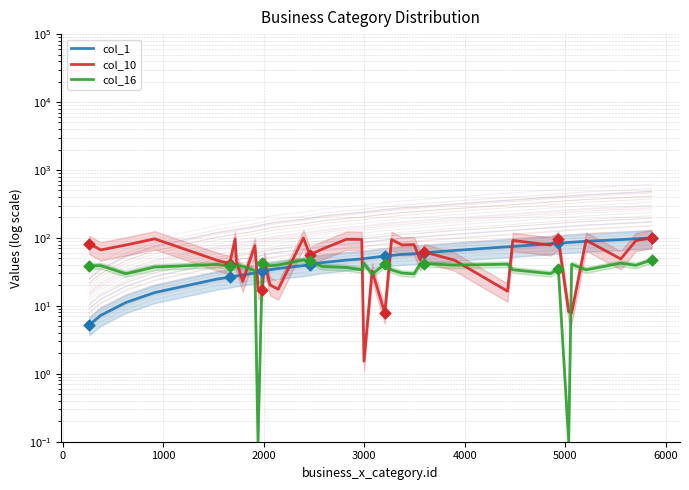

Which series reaches the maximum Y coordinate?

col_1